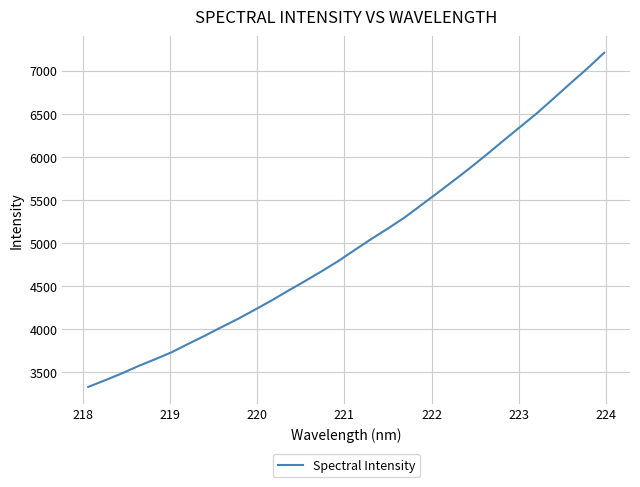

What is the greatest value displayed?

7207.3